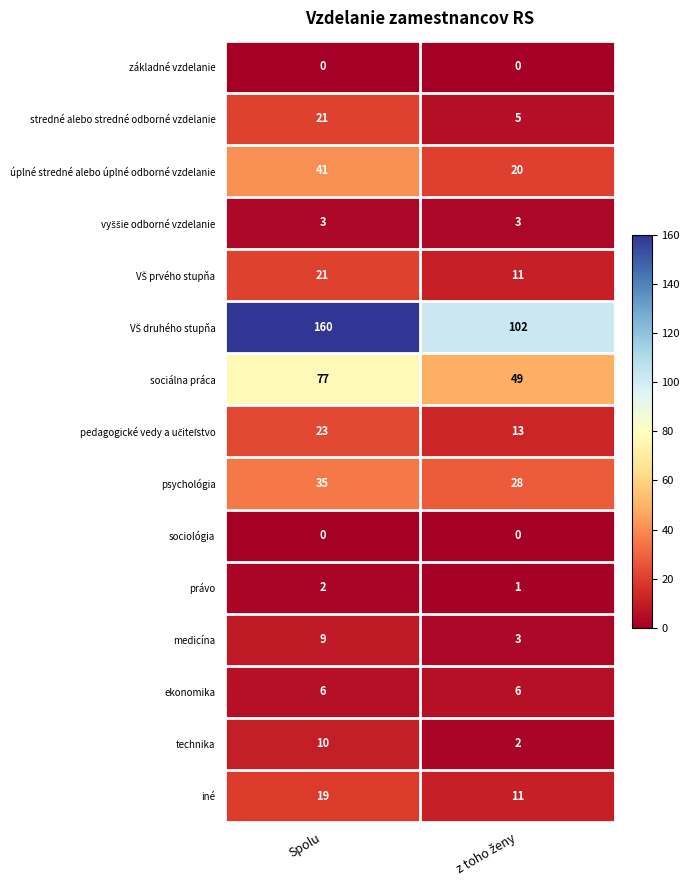

What is the maximum value shown in the chart?

160